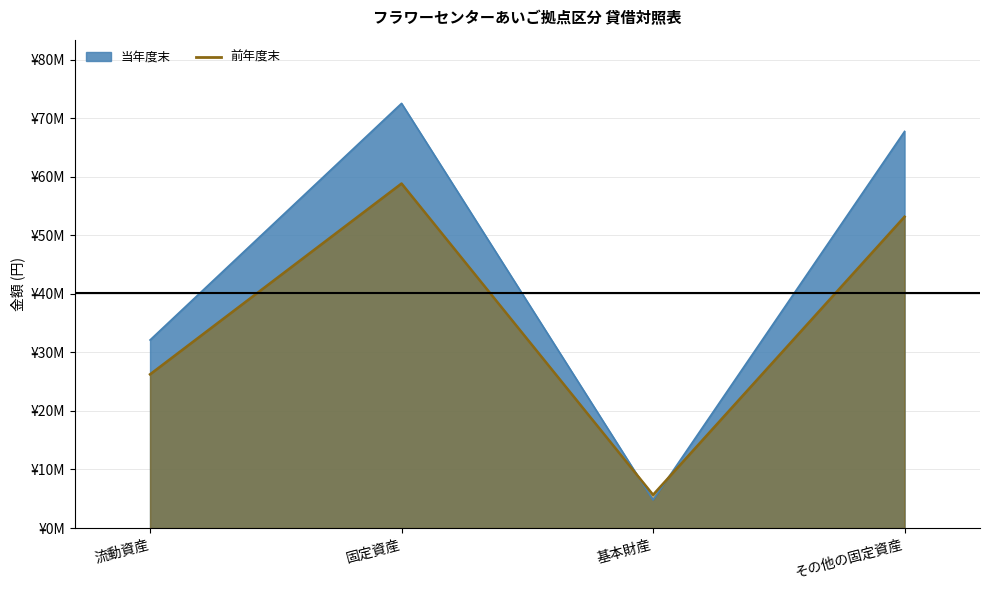

In 当年度末, how many points are lower than both neighbors (excluding endpoints)?

1